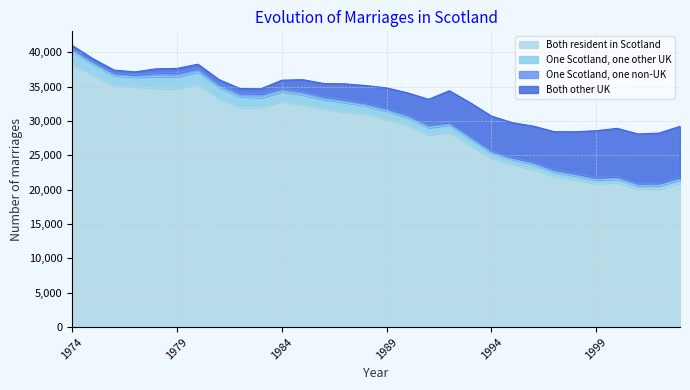

At which category does Both resident in Scotland reach its first local valley?

1979